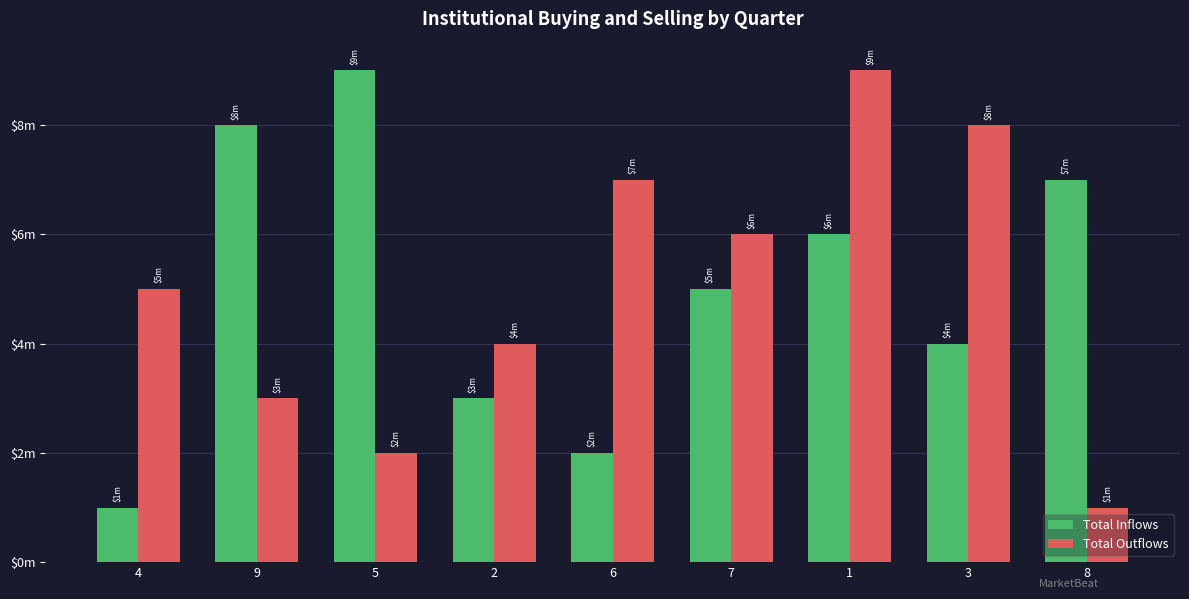

Which series changed the most between 1 and 8?

Total Outflows